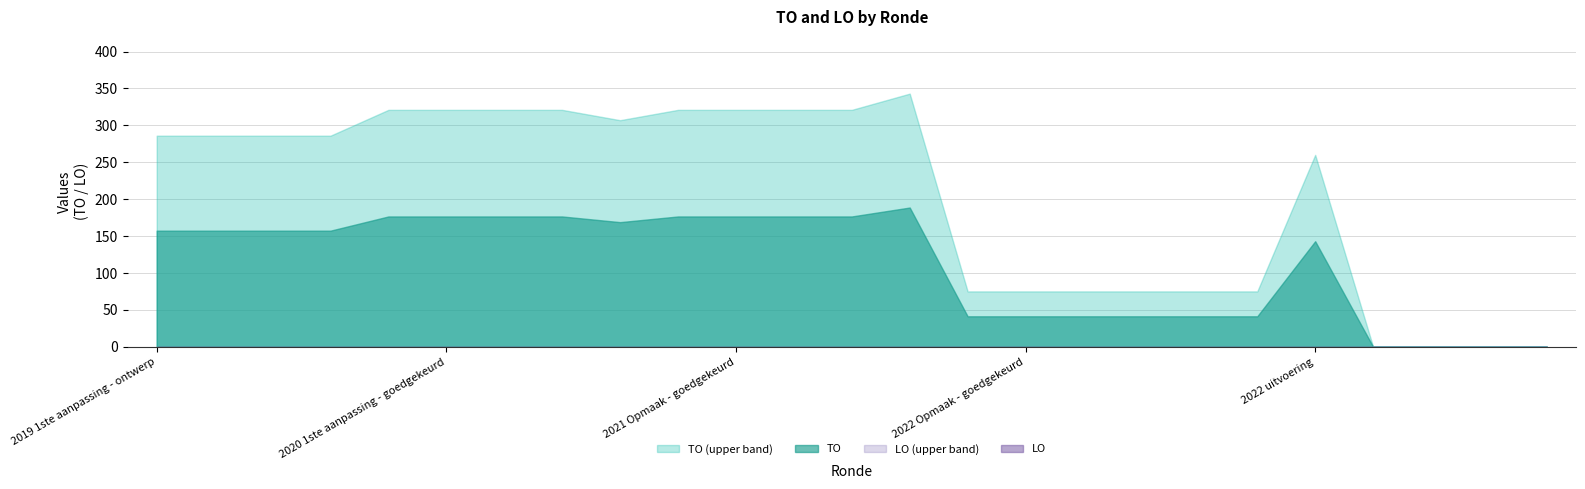

Reading left to right, what are all the values shown in this chart?

TO: 286	286	286	286	321	321	321	321	307	321	321	321	321	343	75	75	75	75	75	75	260	0	0	0	0
LO: 0	0	0	0	0	0	0	0	0	0	0	0	0	0	0	0	0	0	0	0	0	0	0	0	0